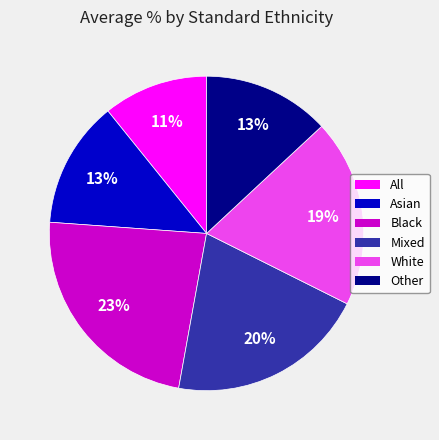

To the nearest percent, what percentage of the pie is Asian?

13%